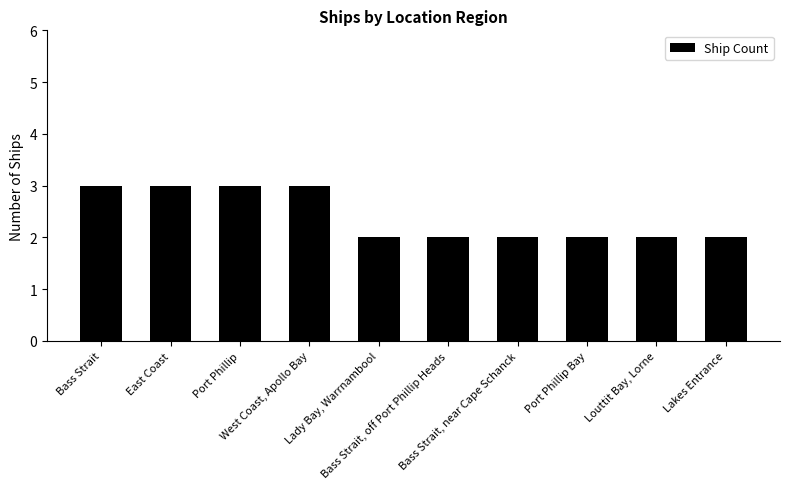

What is the greatest value displayed?

3